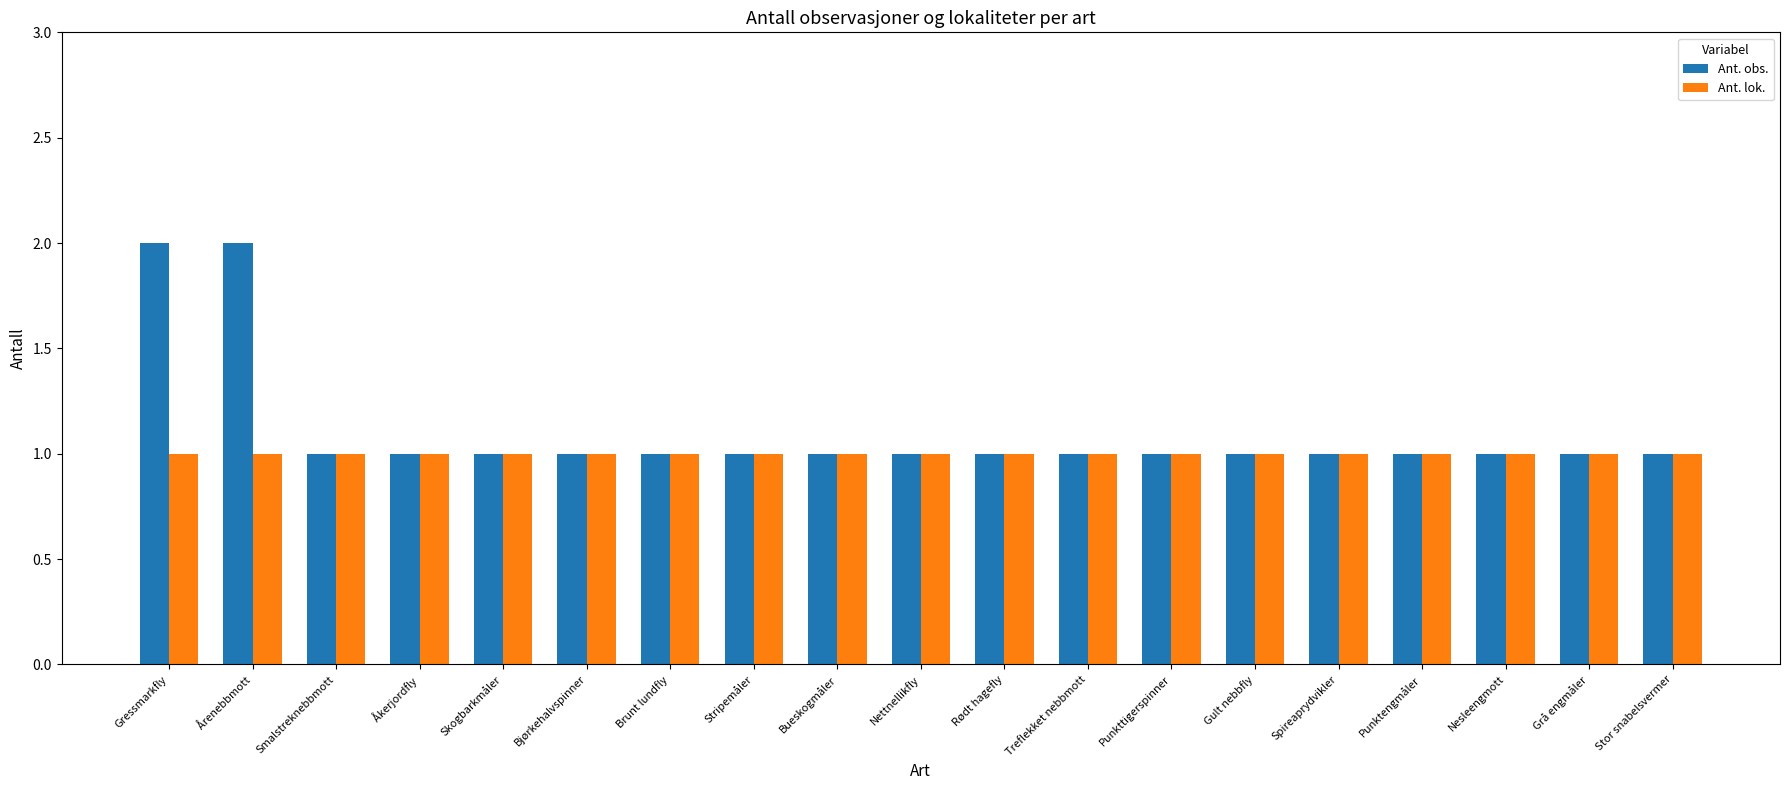

What is the sum of all Ant. lok. values?

19